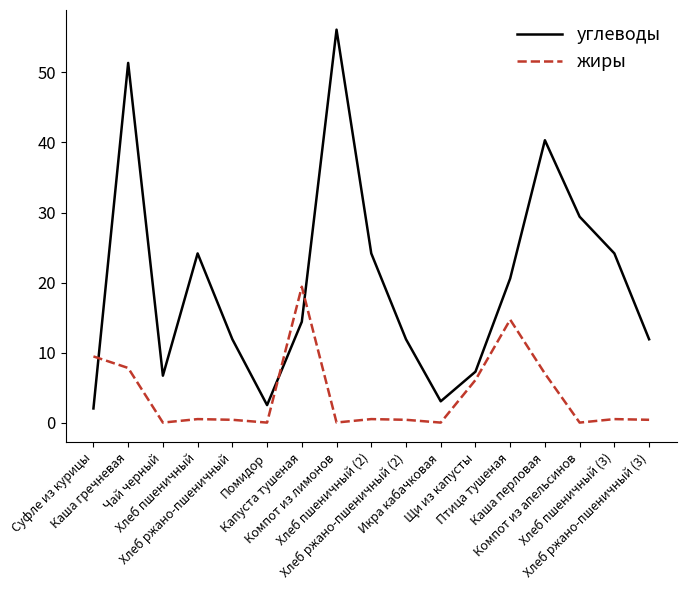

How many values in the углеводы series exceed 14?

9